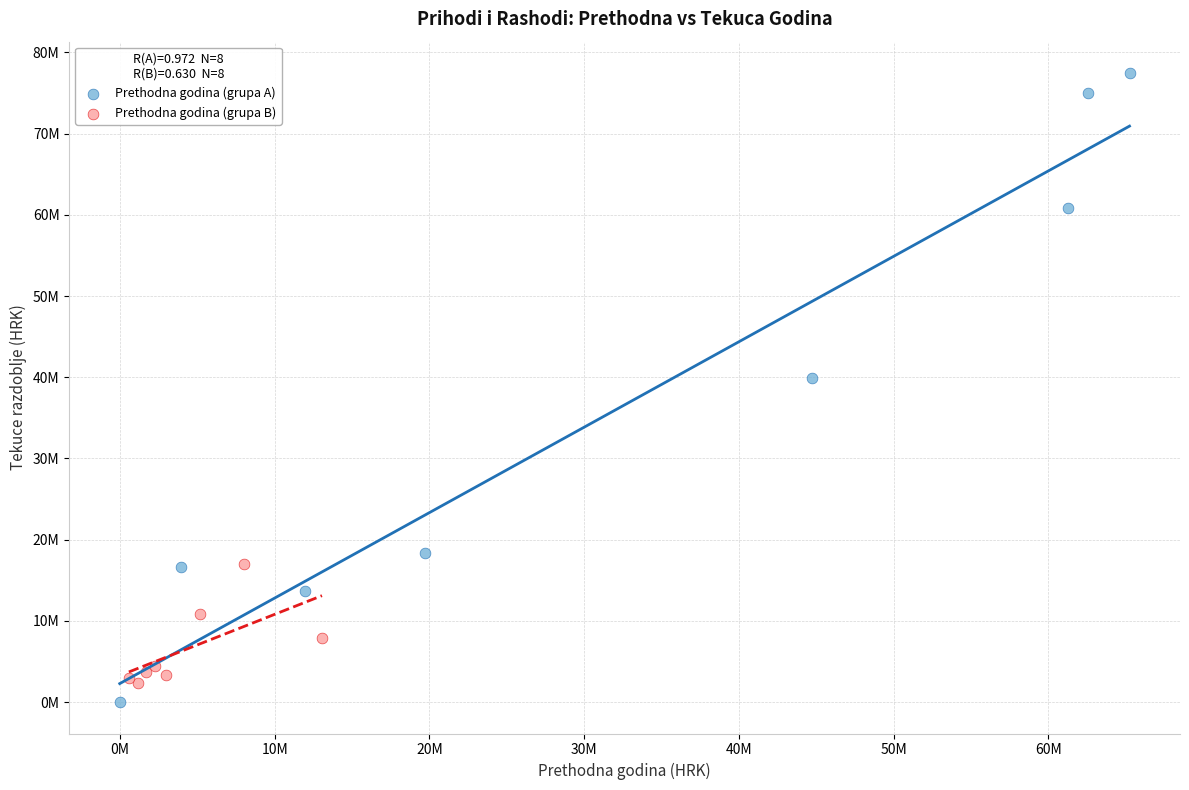

Which series contains the highest Y value?

Prethodna godina (grupa A)